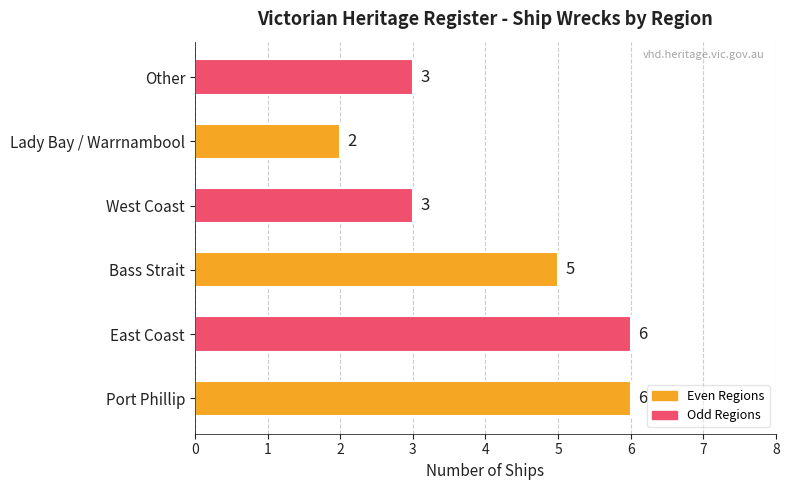

What is the average value?

4